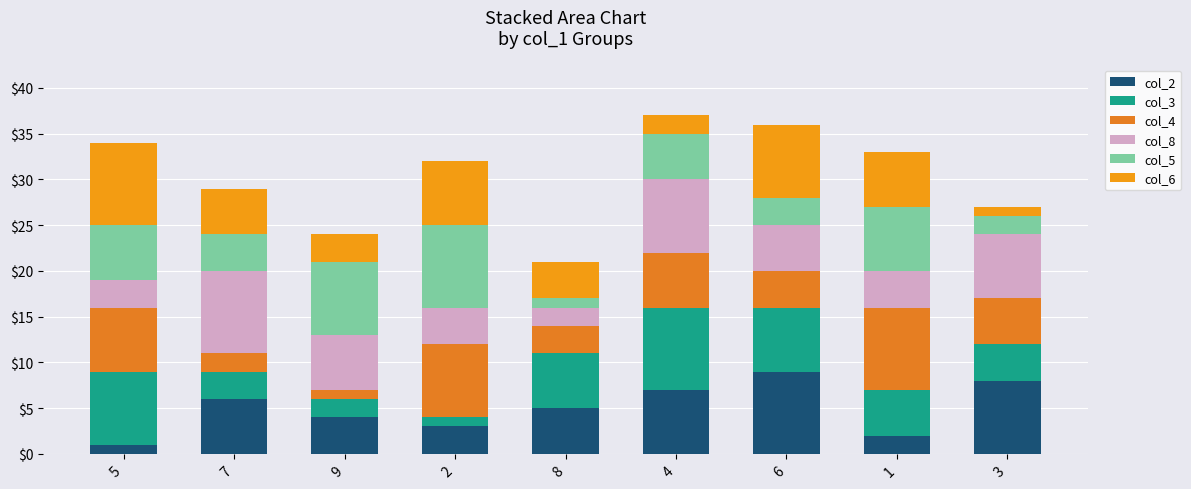

Does the chart contain stacked bars?

Yes